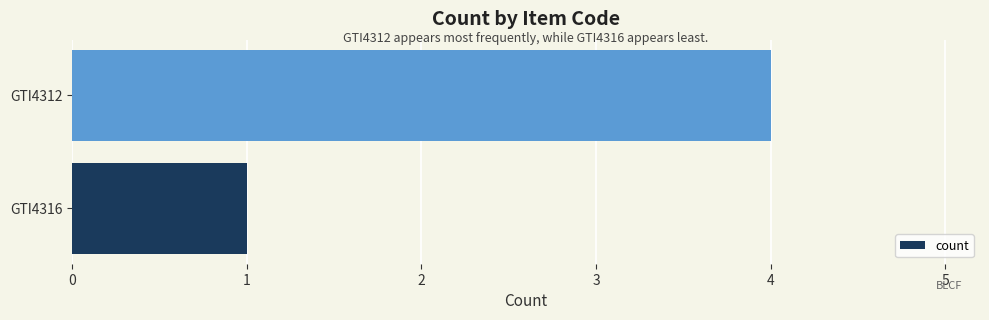

List the labels in order of value, largest first.

GTI4312, GTI4316